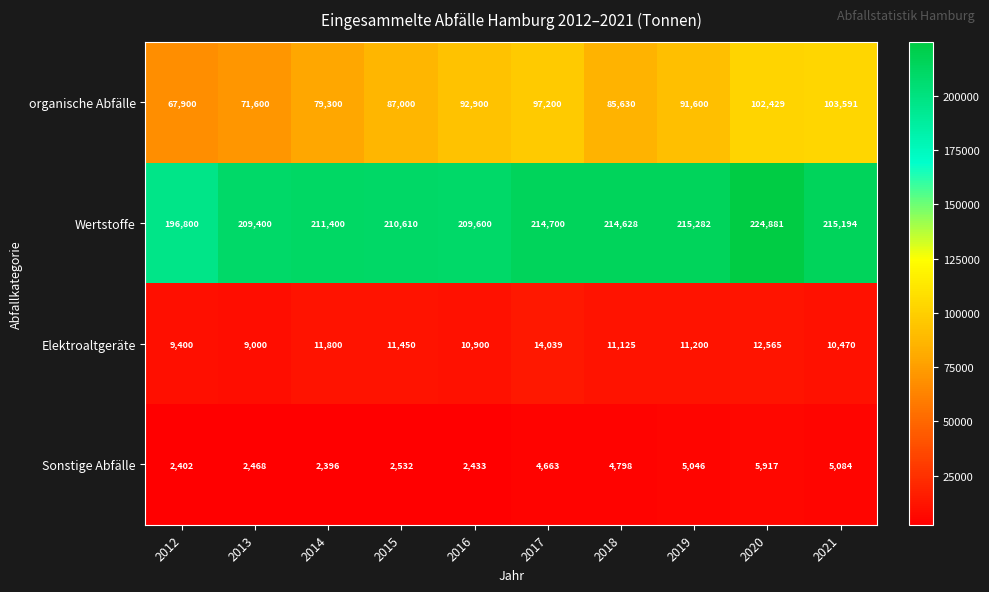

At which category is the sum across all series the highest?

2020